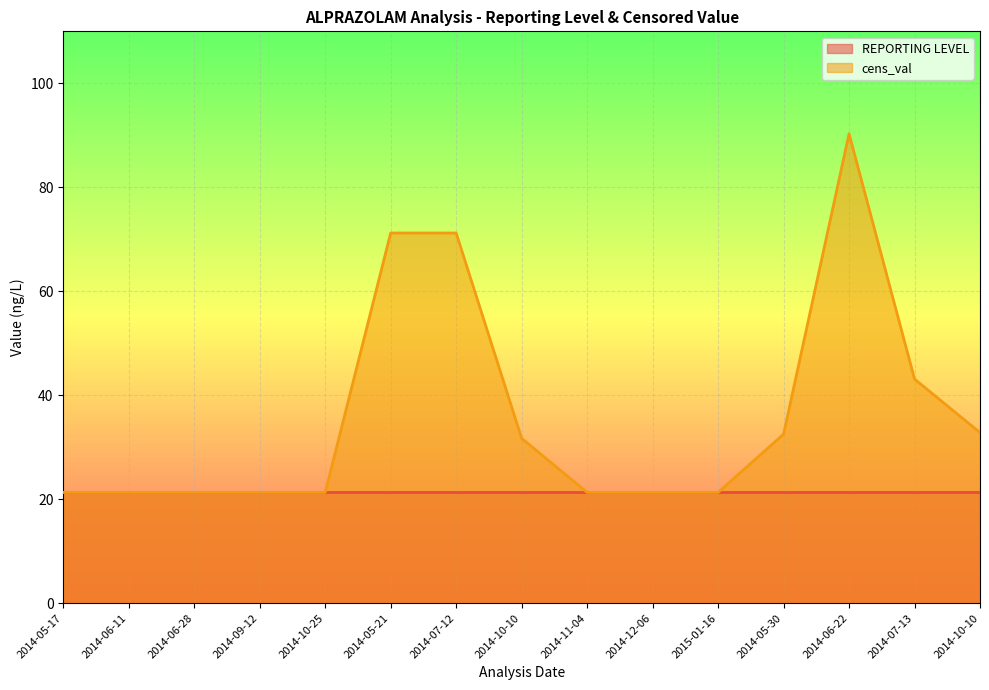

Rank the categories by value from lowest to highest.

2014-05-17, 2014-06-11, 2014-06-28, 2014-09-12, 2014-10-25, 2014-11-04, 2014-12-06, 2015-01-16, 2014-10-10, 2014-05-30, 2014-10-10, 2014-07-13, 2014-05-21, 2014-07-12, 2014-06-22